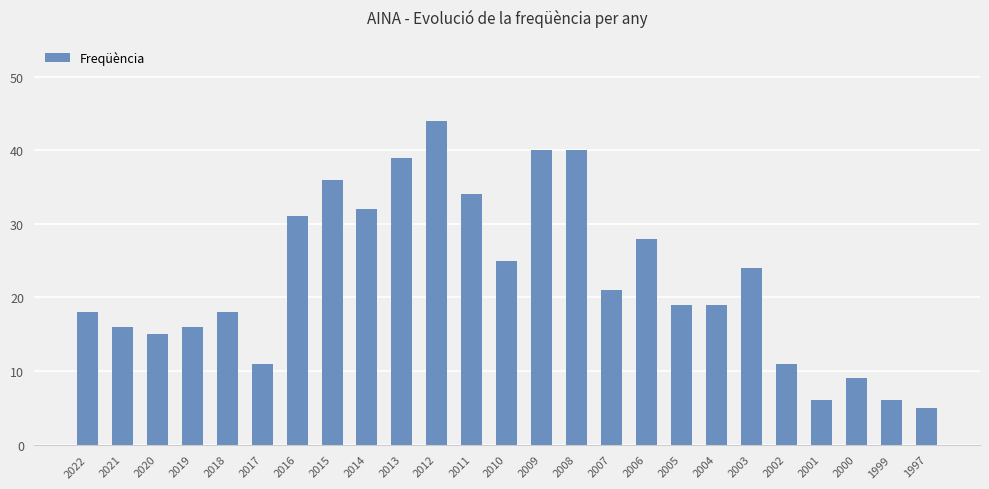

Is it true that the value at 2019 is 16?

True